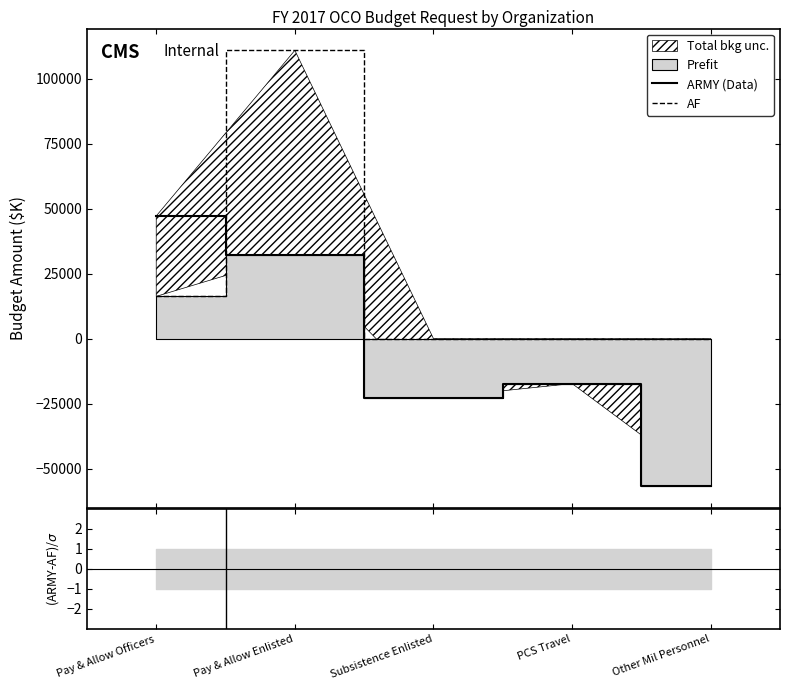

What is the highest value of the AF series?

110918.0